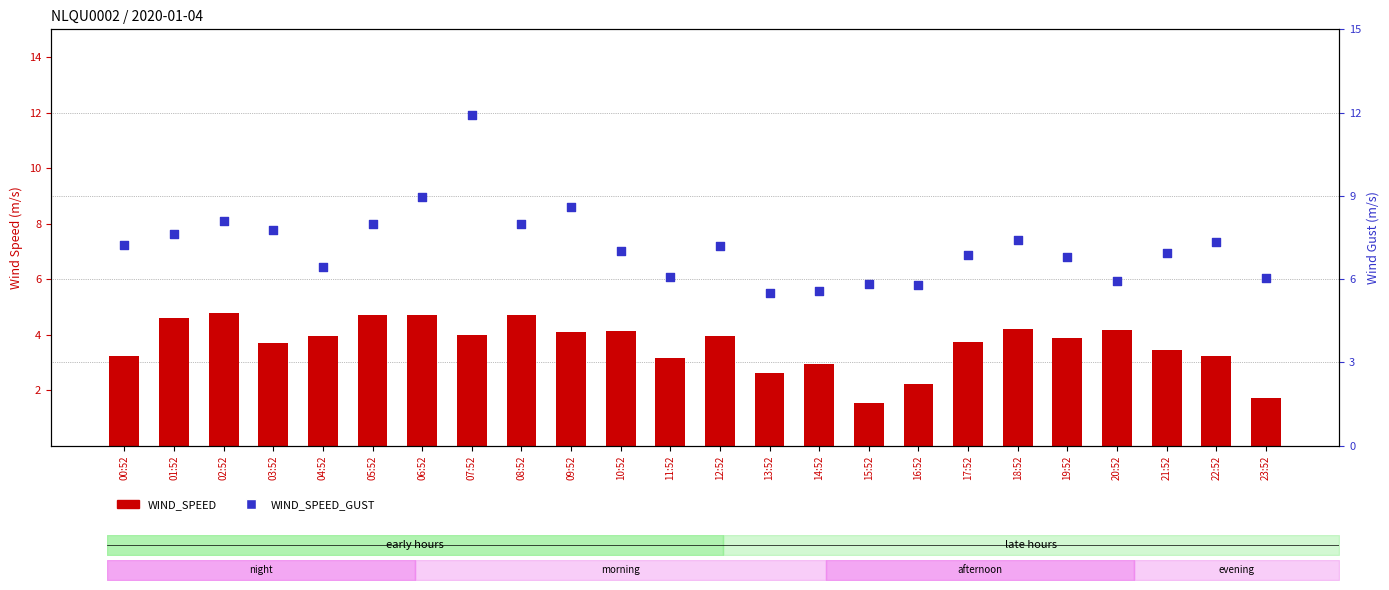

Which series contains the lowest Y value?

WIND_SPEED